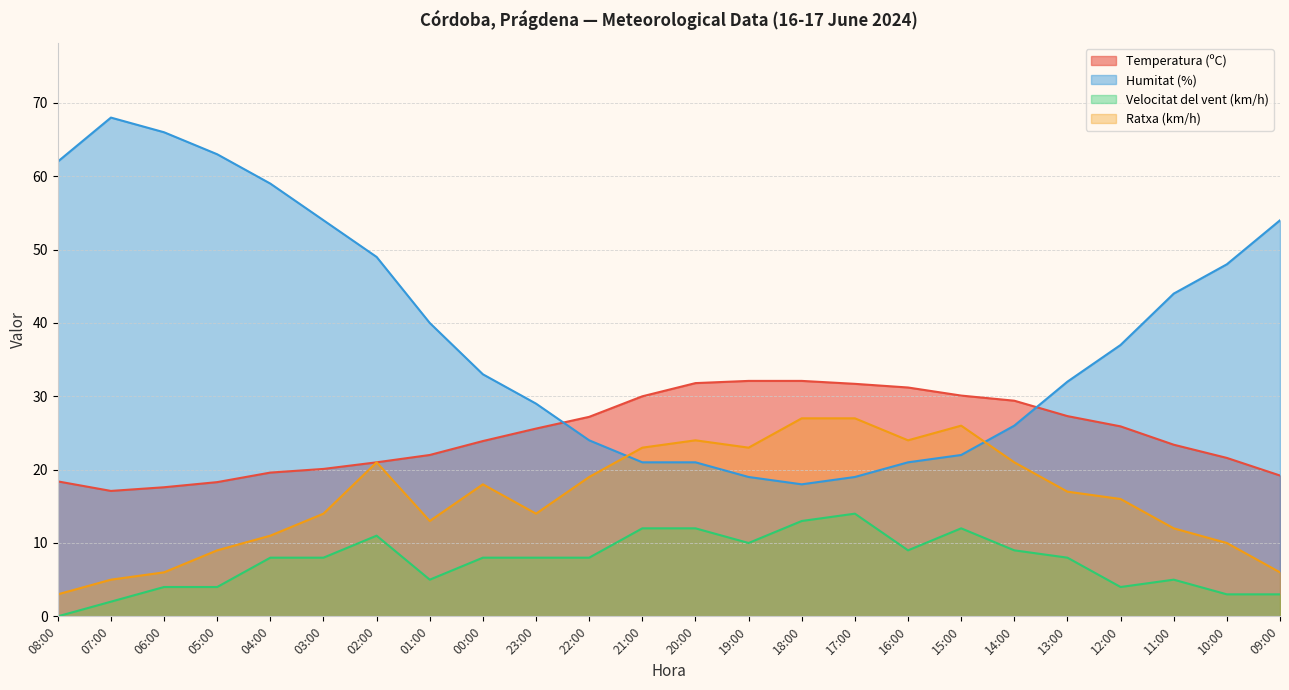

What is the label of the 24th point from the right?

08:00